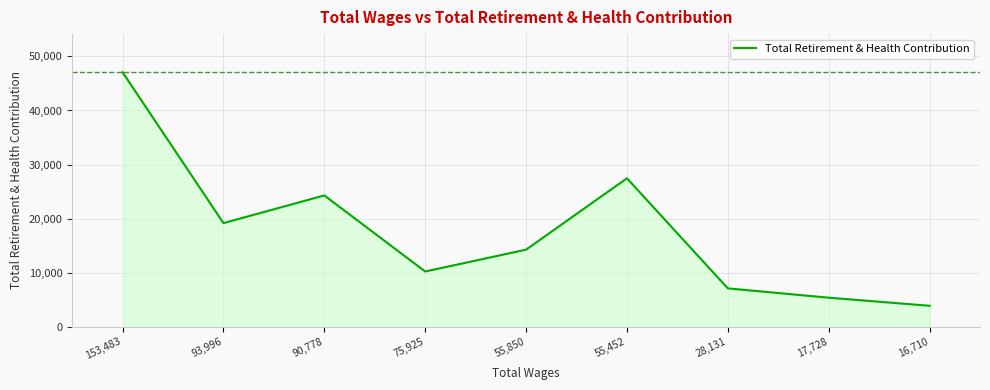

The value at 17,728 is 5370. True or false?

True